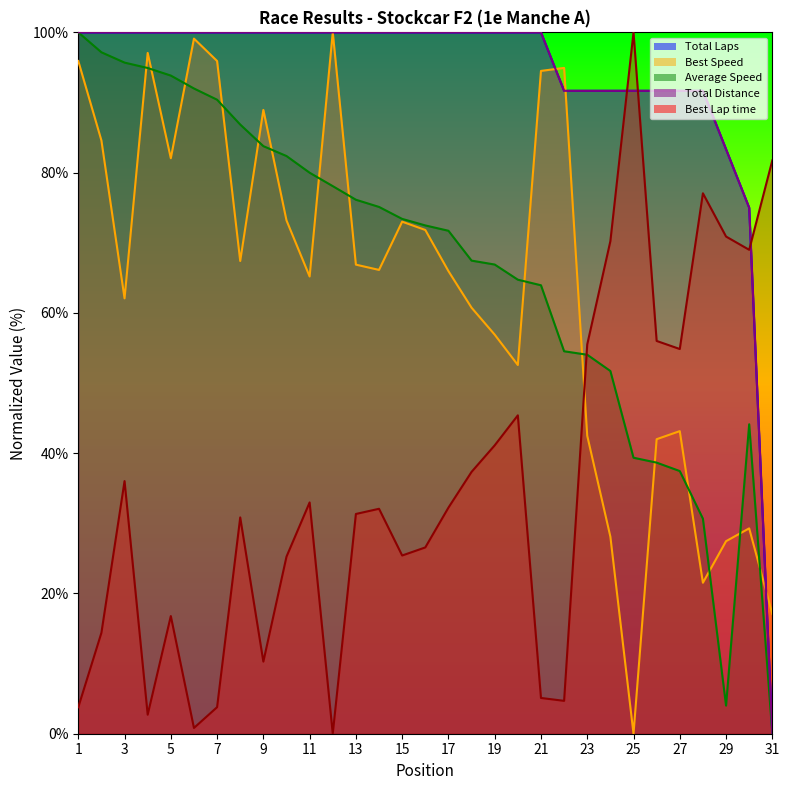

How many data points in Total Laps are less than 99?

10